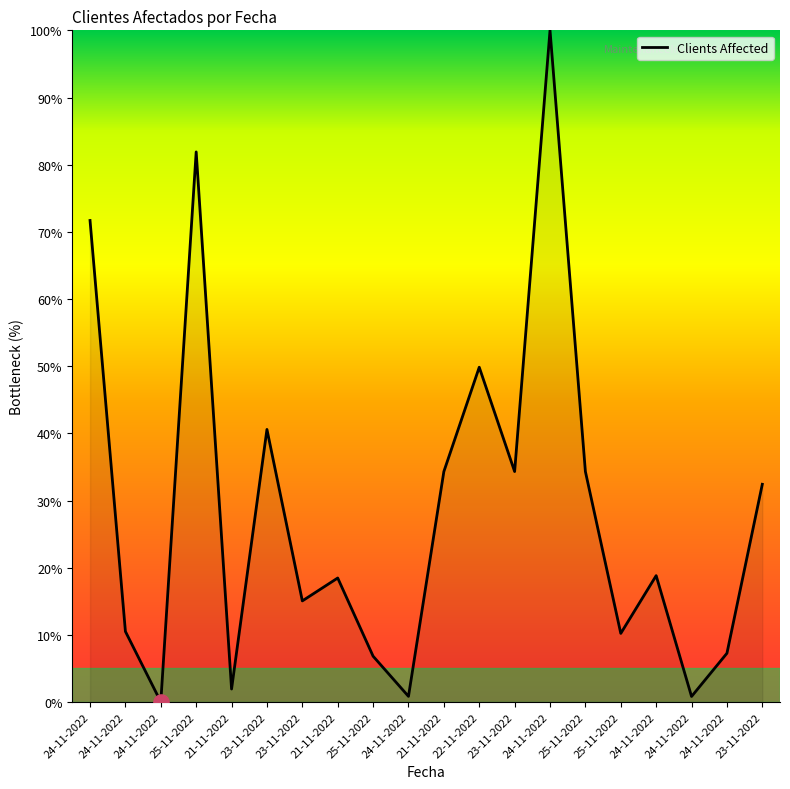

Between 25-11-2022 and 24-11-2022, which is larger?

24-11-2022